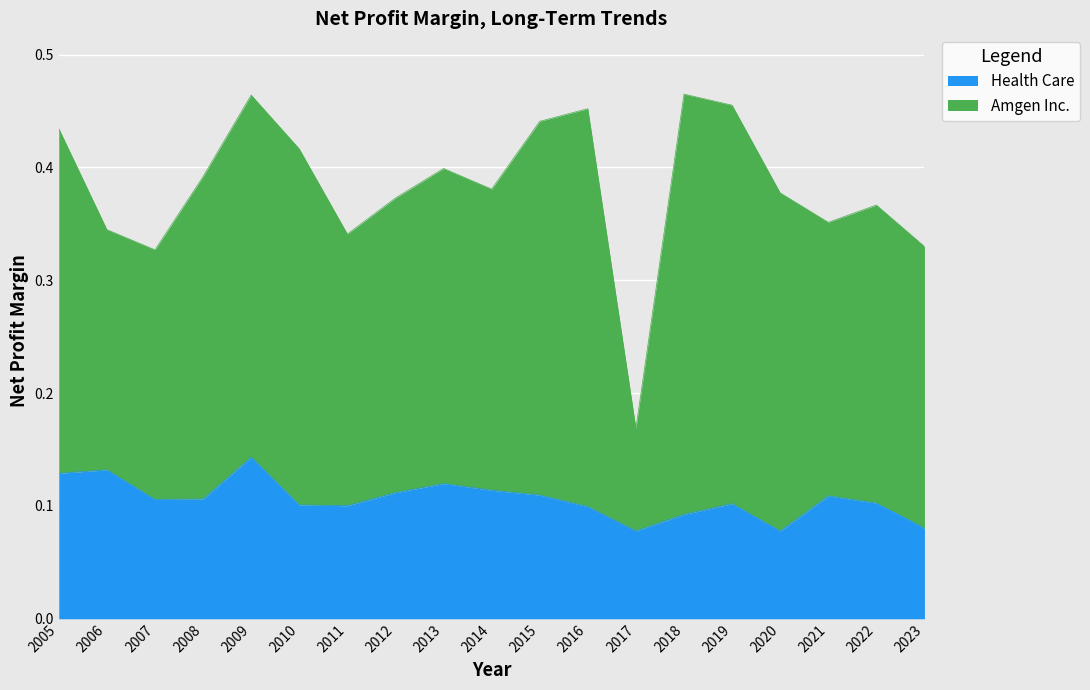

True or false: the data shows 0.1 at 2007.

True